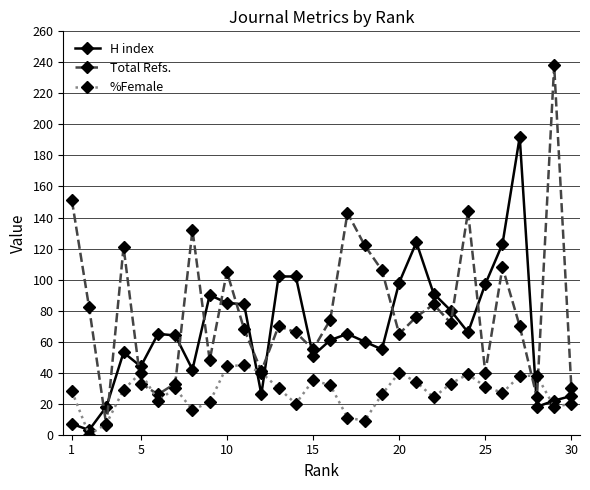

True or false: H index has more than 2 interior local peaks.

True